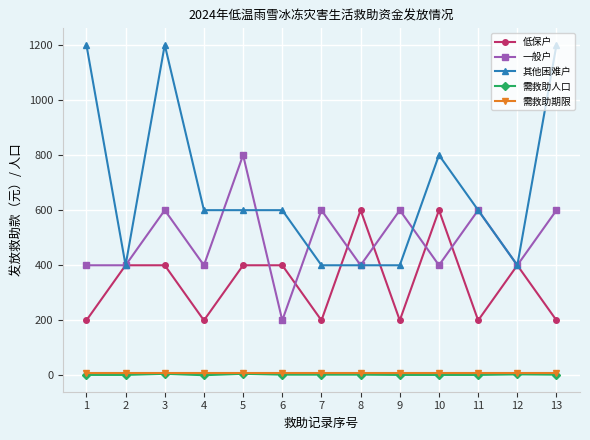

Which series has the largest range (max minus min)?

其他困难户